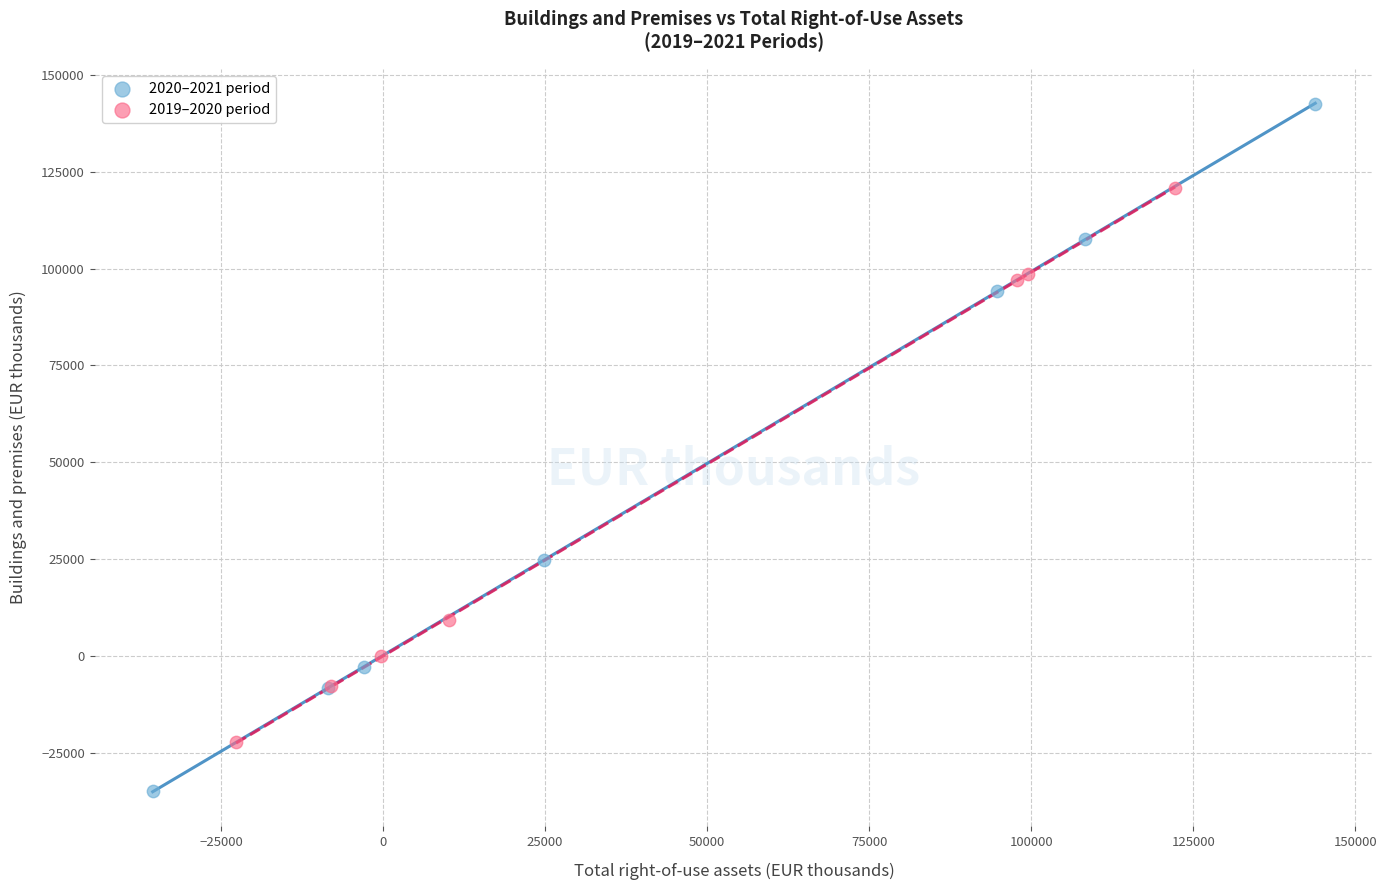

Which series contains the highest Y value?

2020–2021 period